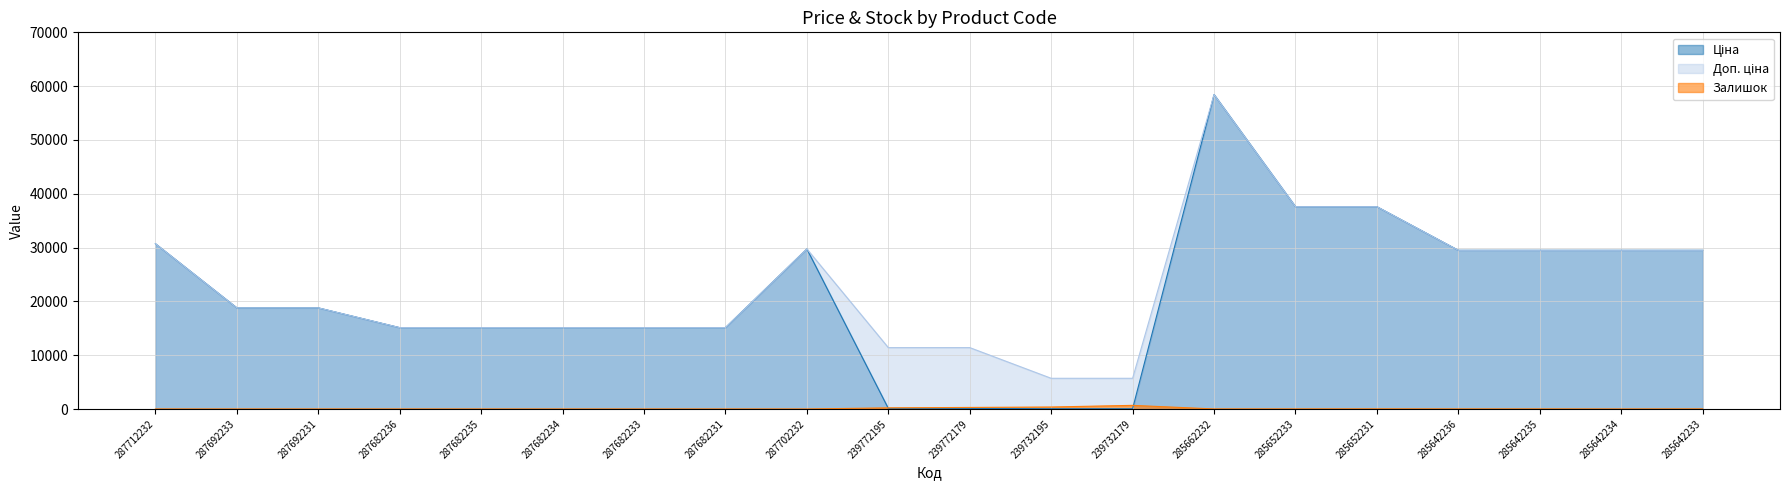

Between which two adjacent categories do Ціна and Залишок first intersect?

287702232 and 239772195